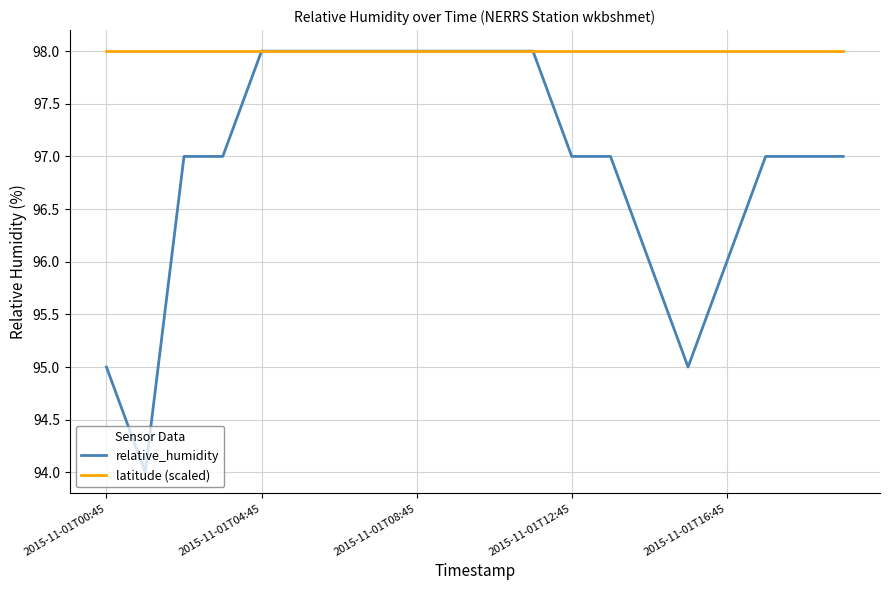

What is the maximum value shown in the chart?

98